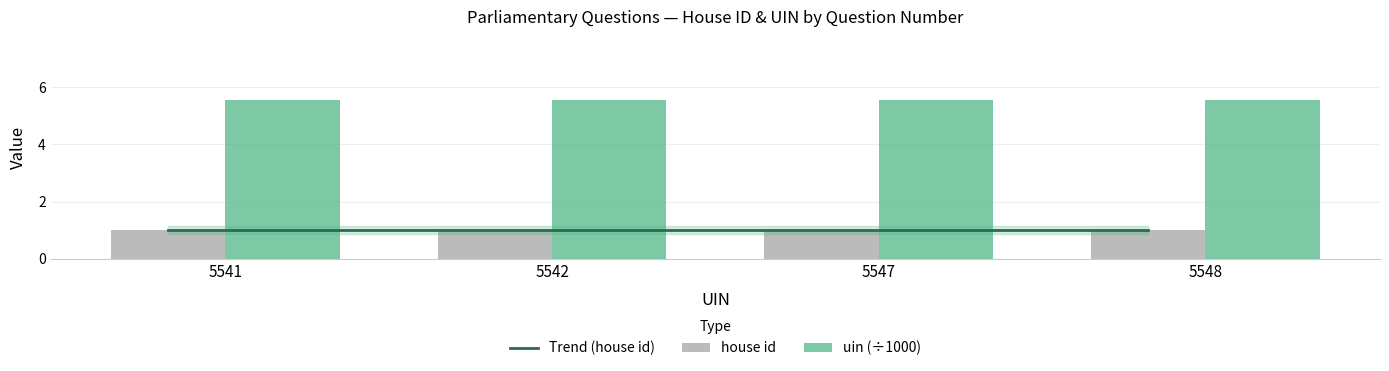

Which category has the lowest value across all series?

5541